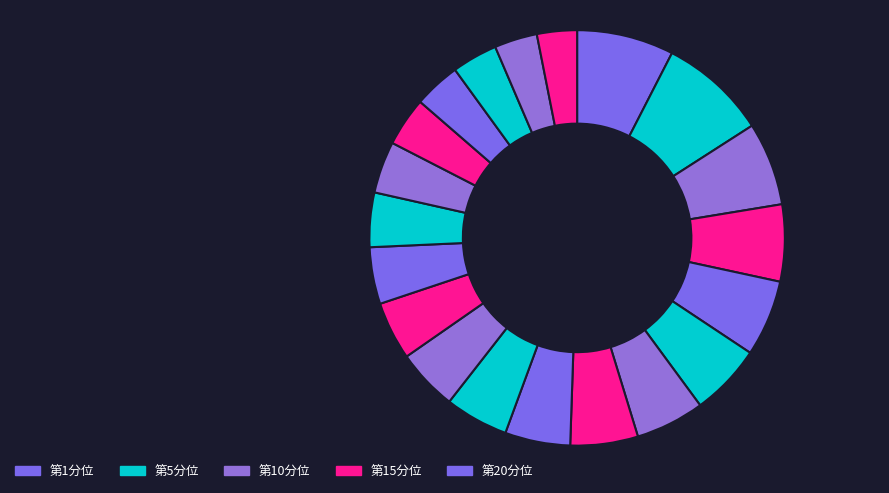

Count the number of slices in the pie.

20